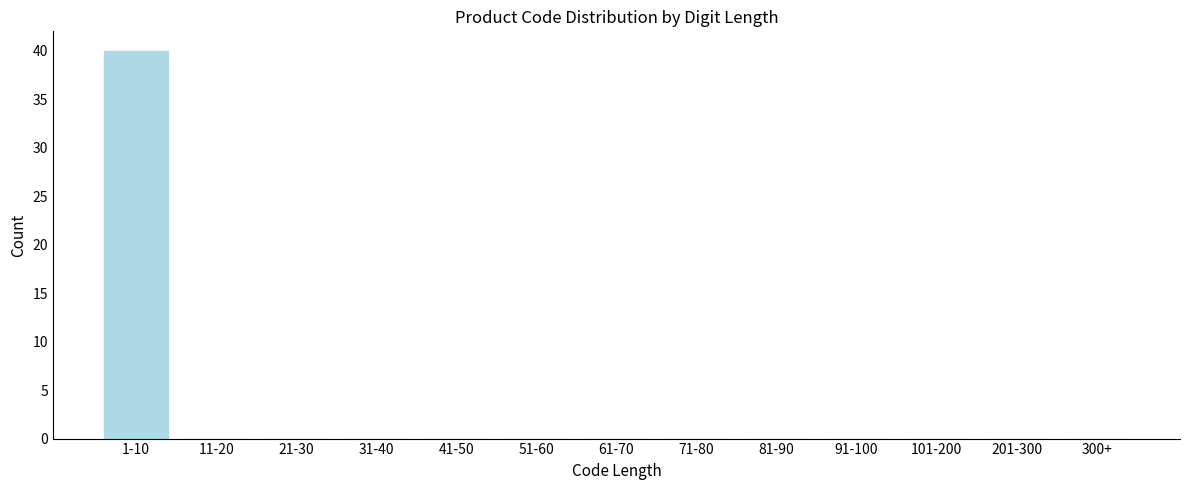

Reading left to right, extract all data points from this chart.

1-10=40	11-20=0	21-30=0	31-40=0	41-50=0	51-60=0	61-70=0	71-80=0	81-90=0	91-100=0	101-200=0	201-300=0	300+=0